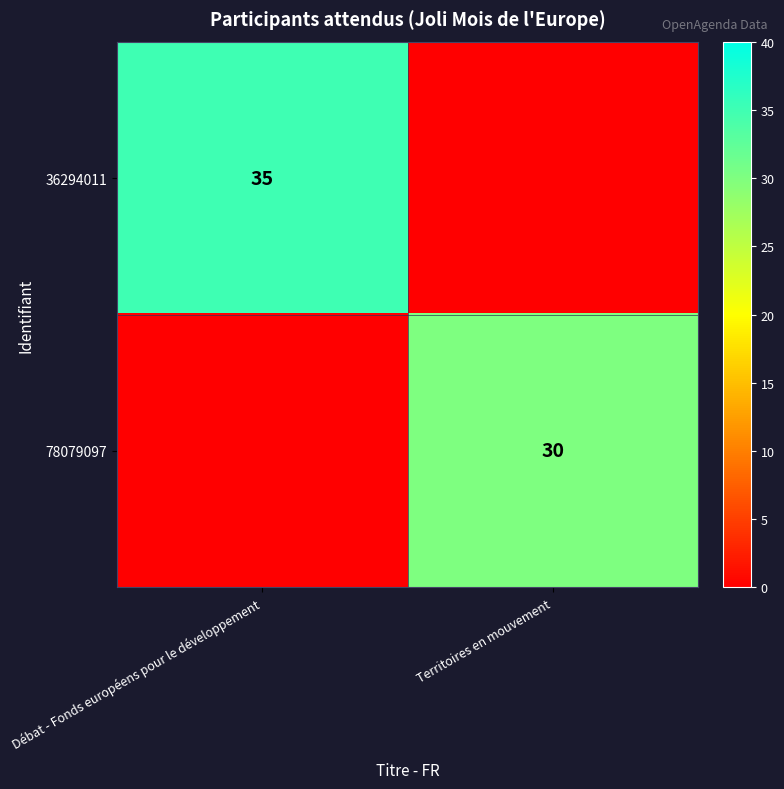

Is it true that 36294011 equals 35 at Débat - Fonds européens pour le développement?

True